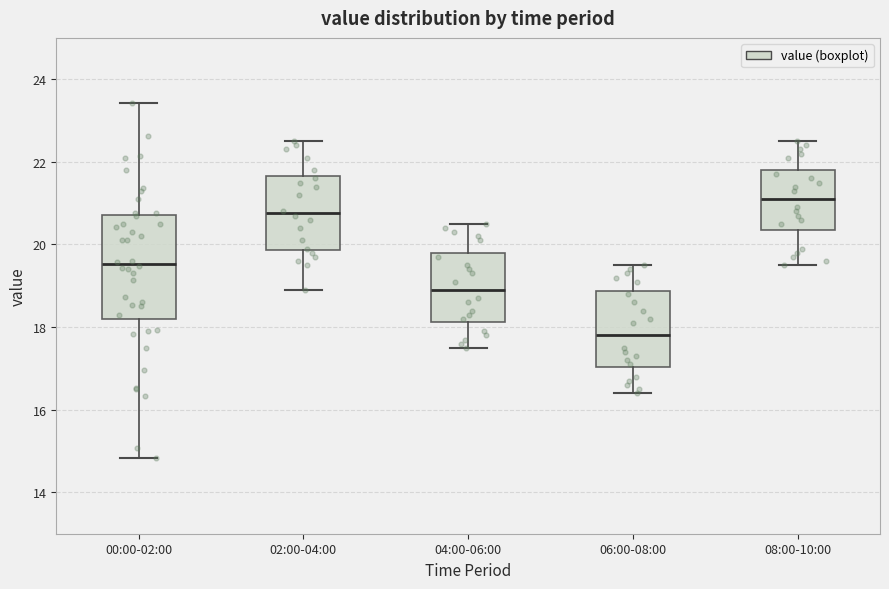

Which box has the lowest median line?

06:00-08:00